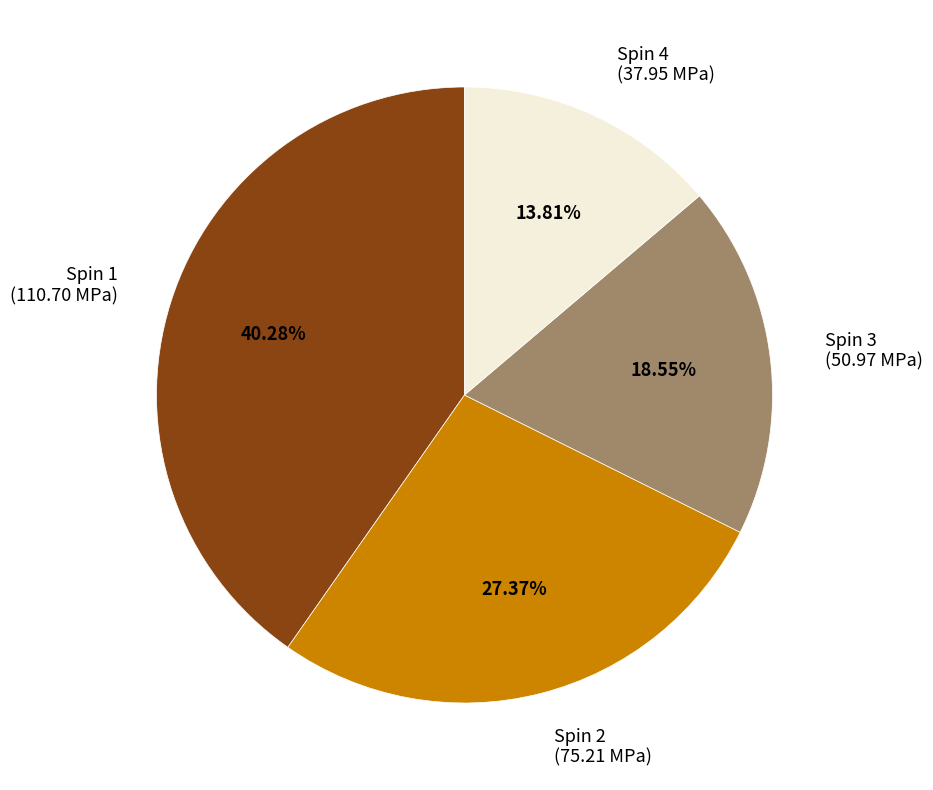

Which has a higher value, Spin 1 or Spin 2?

Spin 1